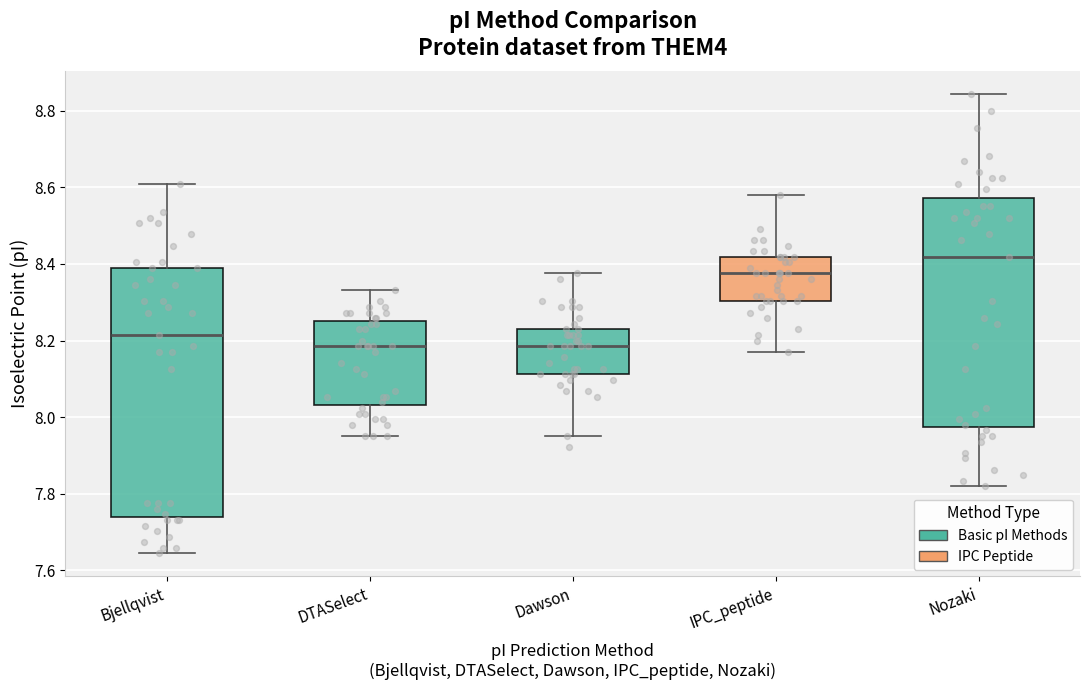

Reading left to right, read every box against the y-axis: the position of its median line, the range the box covers, and the ends of its whiskers. The values are not printed on the chart, so give them approximately, as read against the axis.

Bjellqvist: median 8.22, box 7.74 to 8.40, whiskers 7.64 to 8.60
DTASelect: median 8.18, box 8.04 to 8.26, whiskers 7.96 to 8.34
Dawson: median 8.18, box 8.12 to 8.22, whiskers 7.96 to 8.38
IPC_peptide: median 8.38, box 8.30 to 8.42, whiskers 8.18 to 8.58
Nozaki: median 8.42, box 7.98 to 8.58, whiskers 7.82 to 8.84